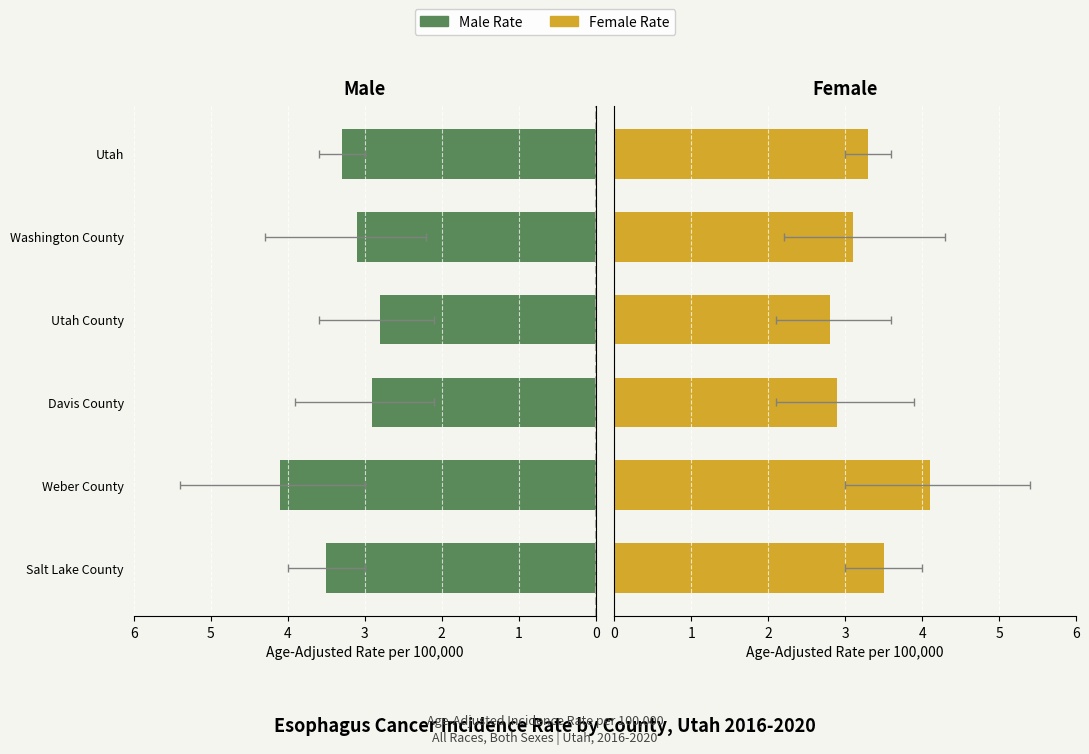

Which series has the largest total across all categories?

Maschi (Male Rate)